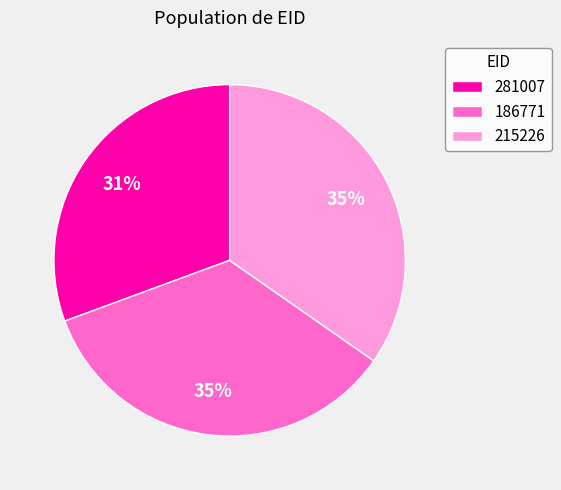

To the nearest percent, what is the average slice percentage?

33%